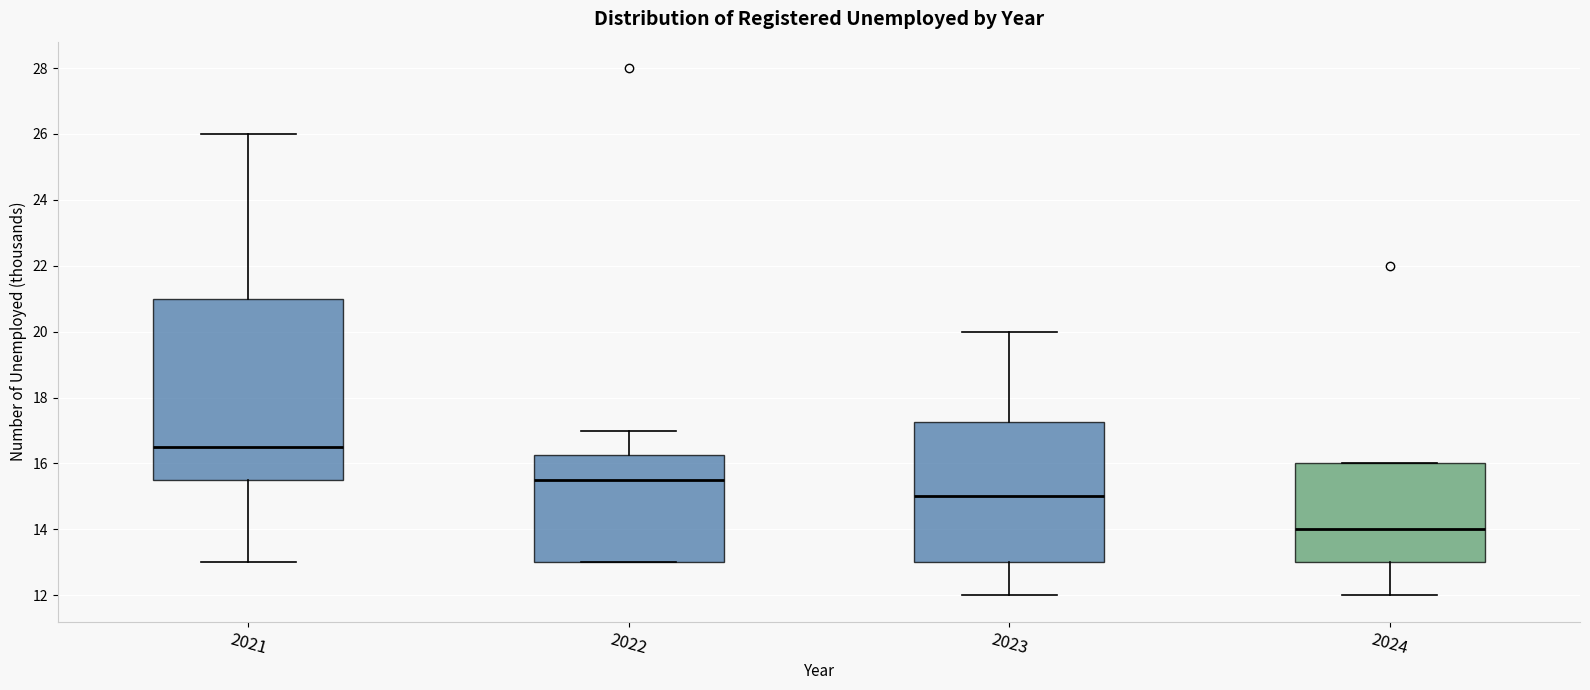

Which box's median line is the highest?

2021